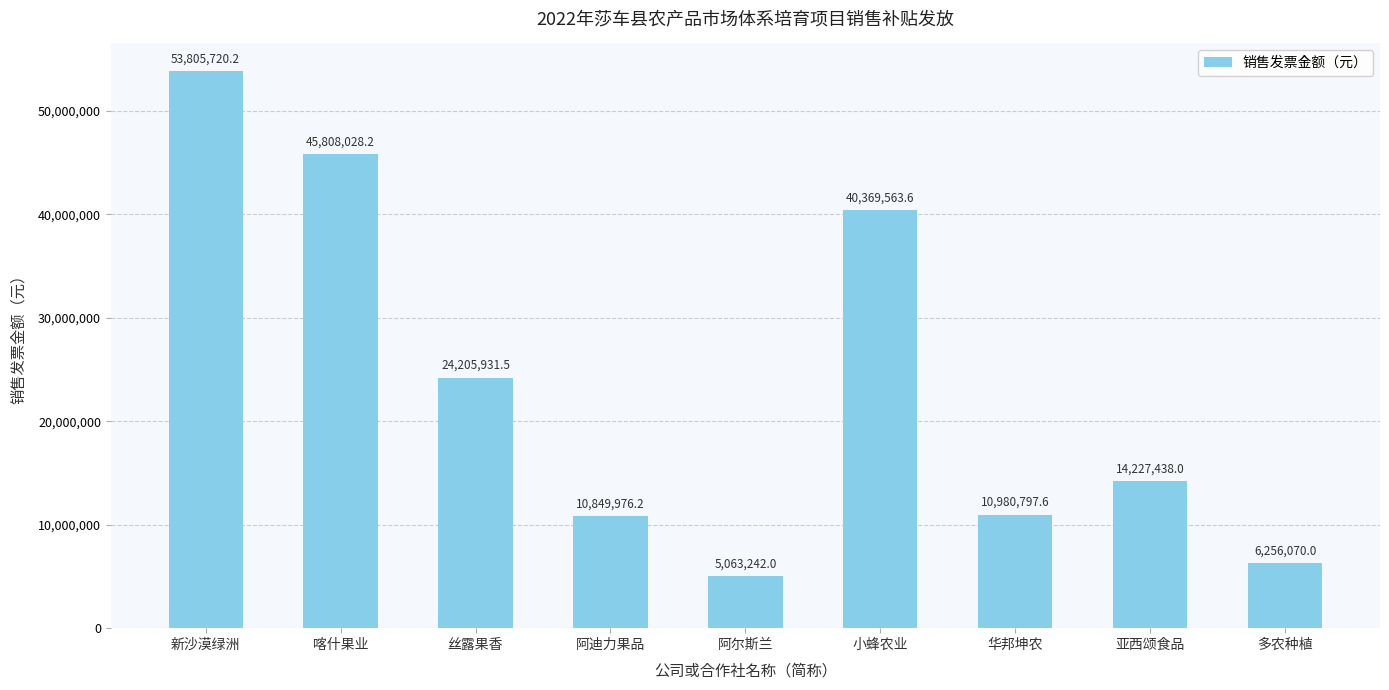

What position from the right is 亚西颂食品?

2